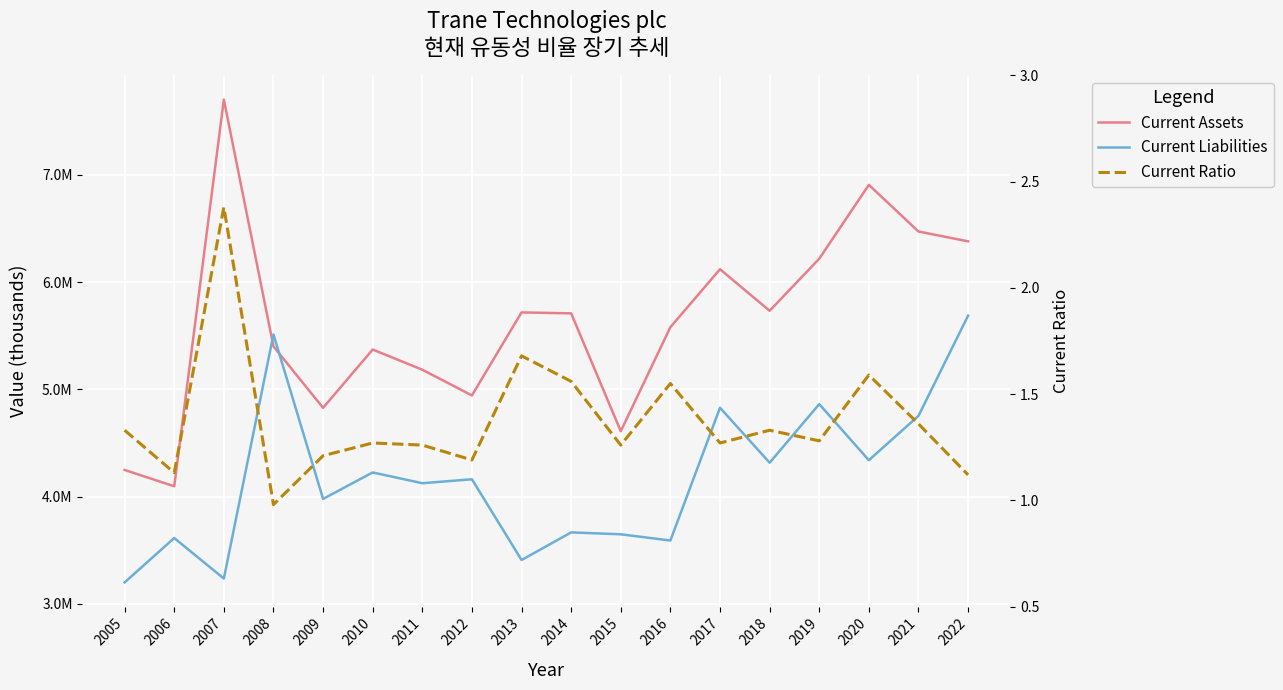

What is the total value across all series at 2005?

7447901.3